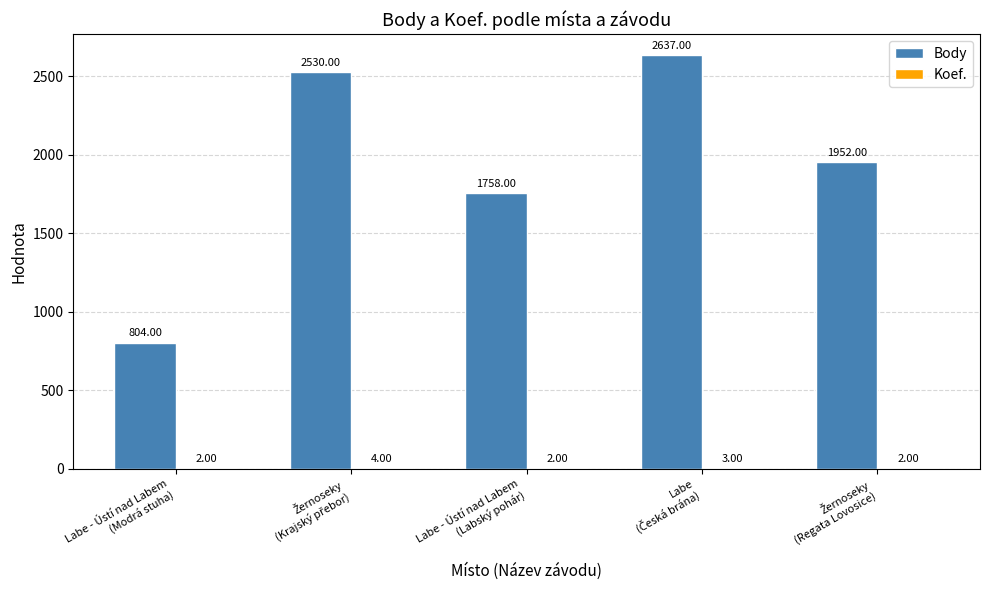

Are the bars grouped side by side (vs. stacked)?

Yes